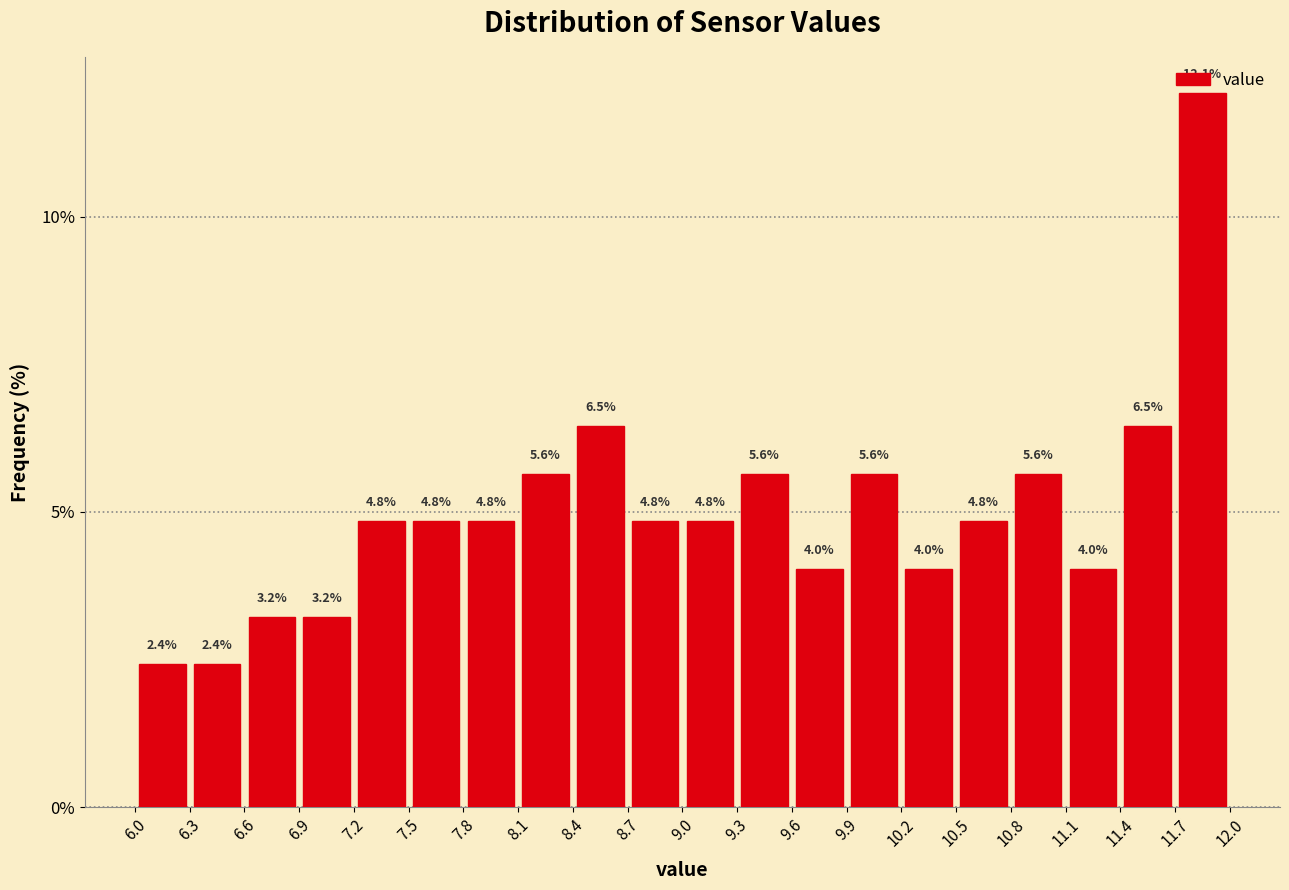

Over which range of the x-axis is the bar tallest?

11.7 to 12.0